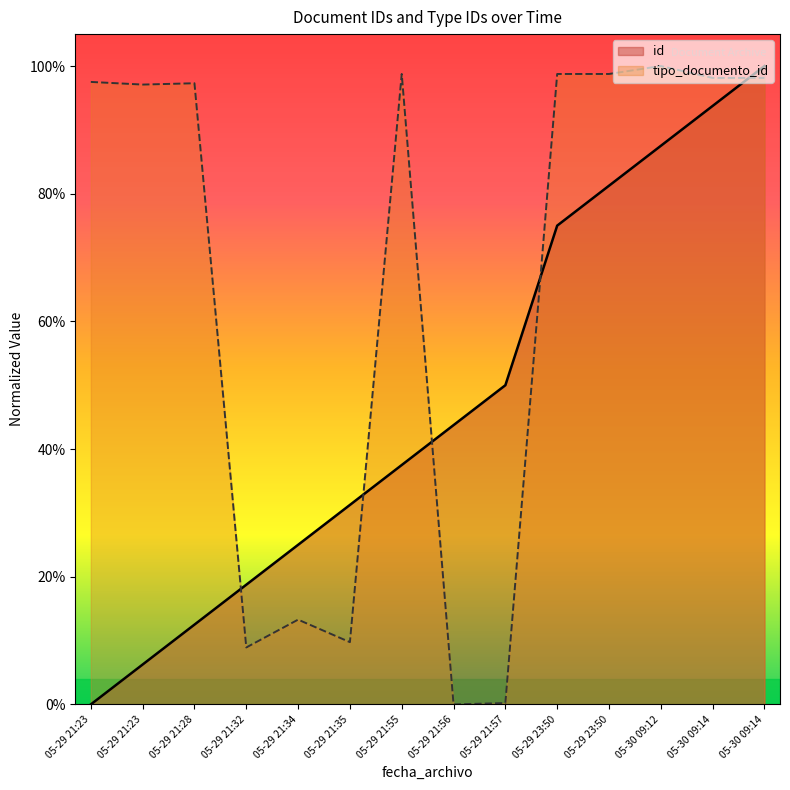

How many interior local peaks does the tipo_documento_id series have?

4